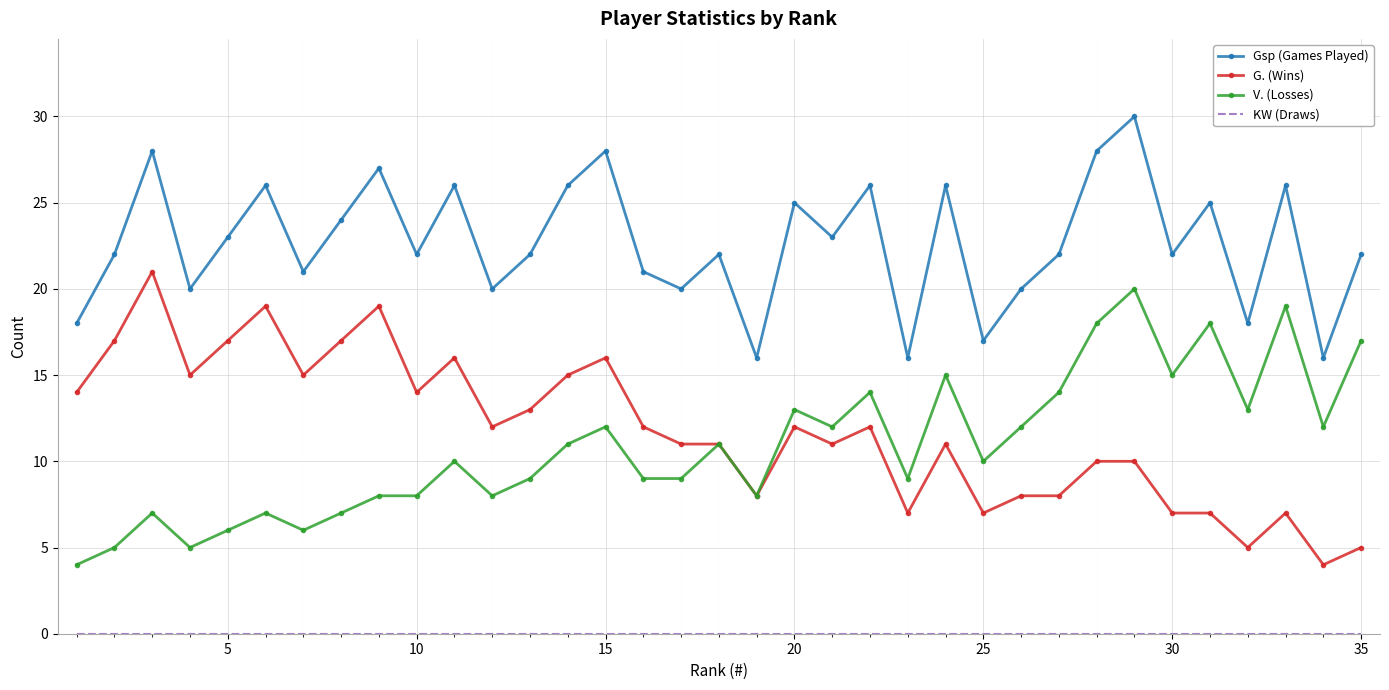

Which series has the largest total across all categories?

Gsp (Games Played)